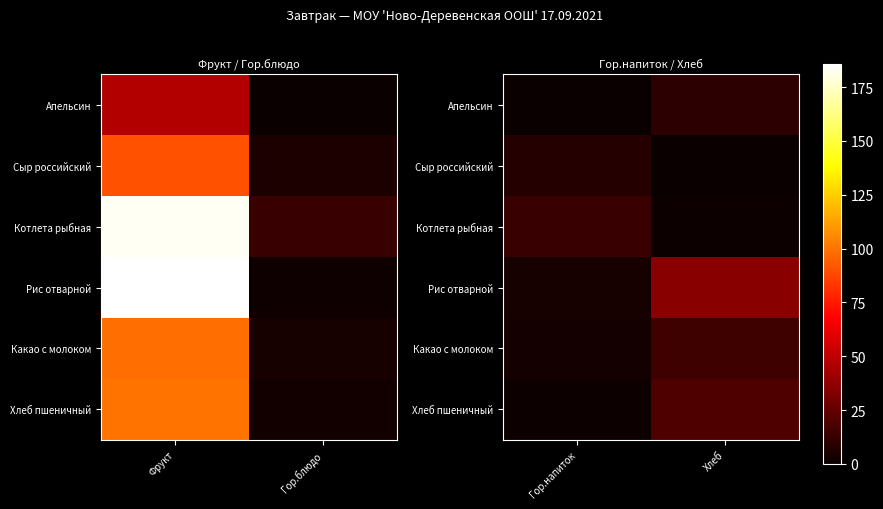

At which category does the chart reach its minimum across all series?

Хлеб